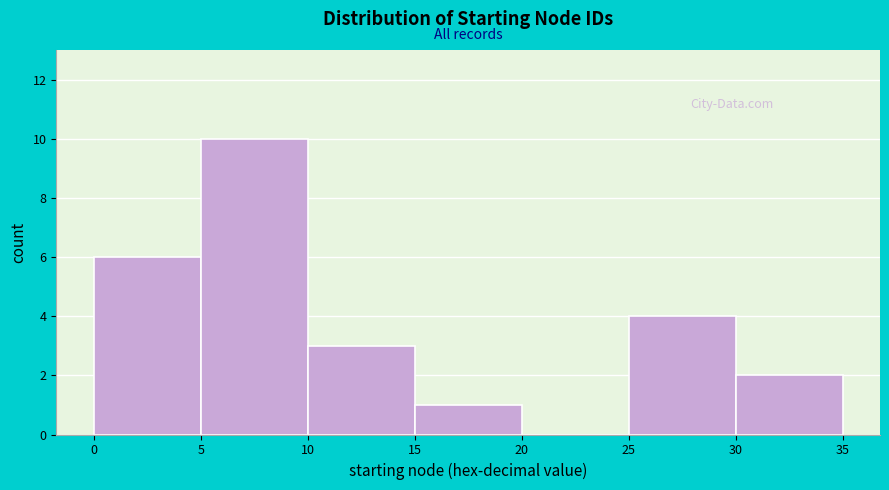

Reading left to right, list every bar in this chart as the range it spans on the x-axis followed by its height. The values are not printed on the chart, so give them approximately, as read against the axis.

0 to 5: 6
5 to 10: 10
10 to 15: 3
15 to 20: 1
20 to 25: 0
25 to 30: 4
30 to 35: 2